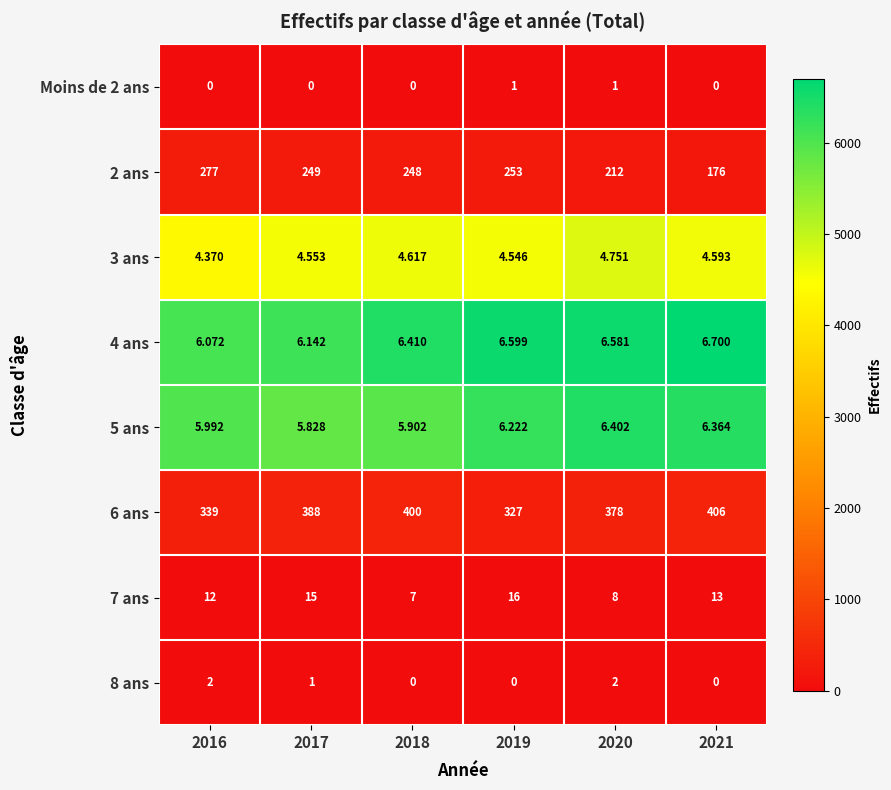

How many data points does each series have?

6